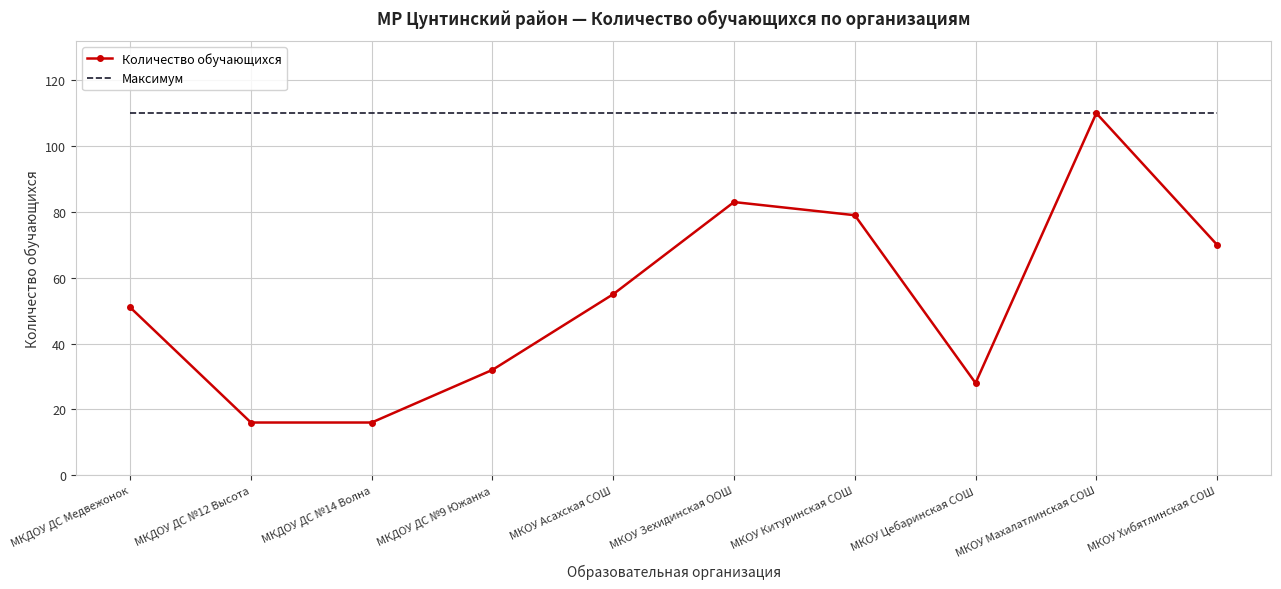

True or false: Количество обучающихся has a value of 110 at МКОУ Махалатлинская СОШ.

True